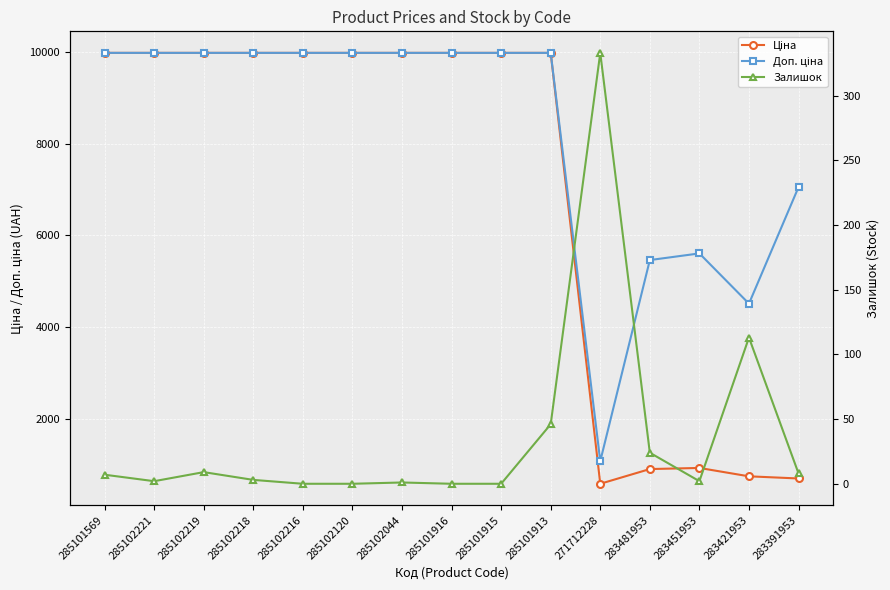

Which series has the widest spread of values?

Ціна